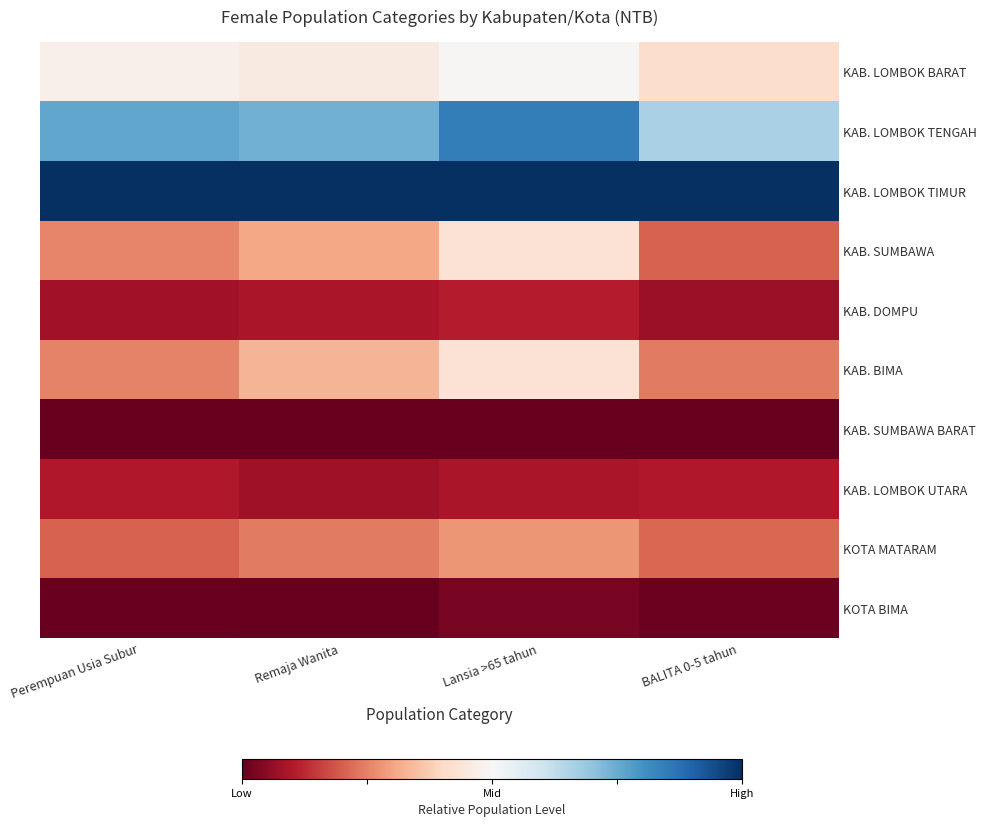

What is the spread (max minus min) of values at Perempuan Usia Subur?

1.0